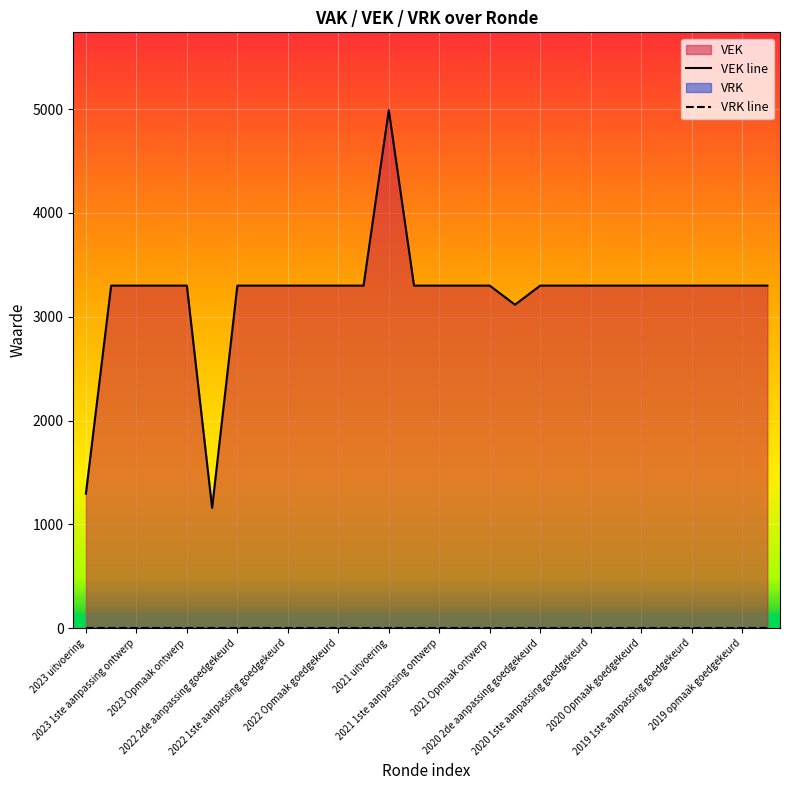

At how many categories does at least one series exceed 3945?

1